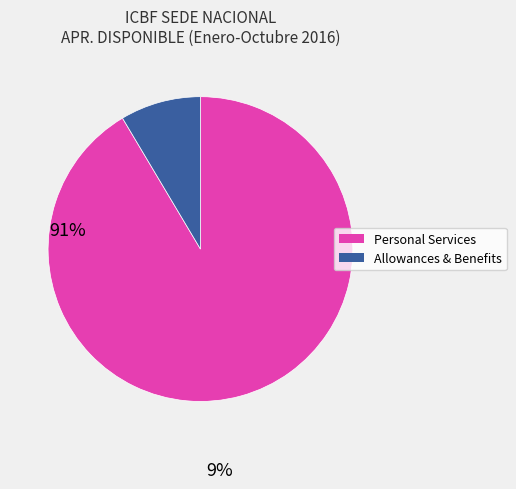

How many segments does this pie chart have?

2